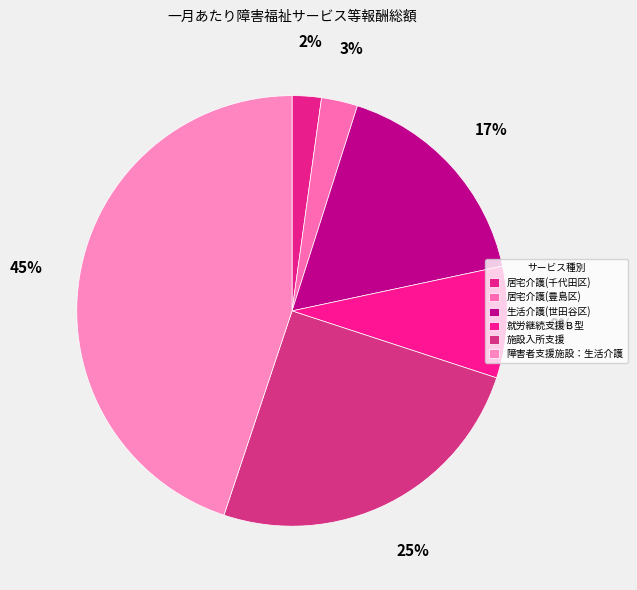

Combined, do 障害者支援施設：生活介護 and 居宅介護(千代田区) account for over 50%?

No